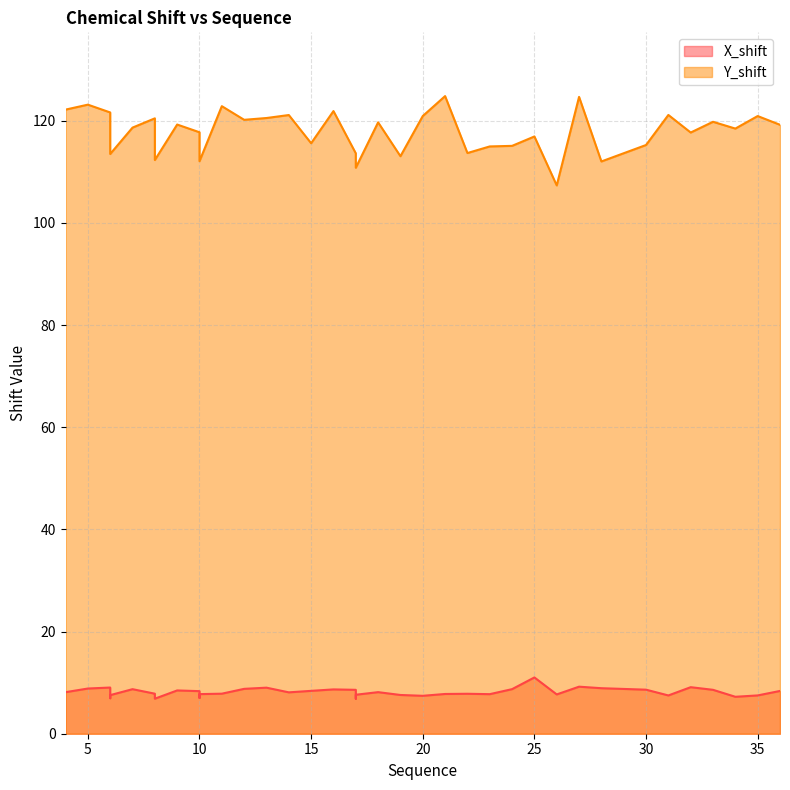

What is the greatest value displayed?

124.8